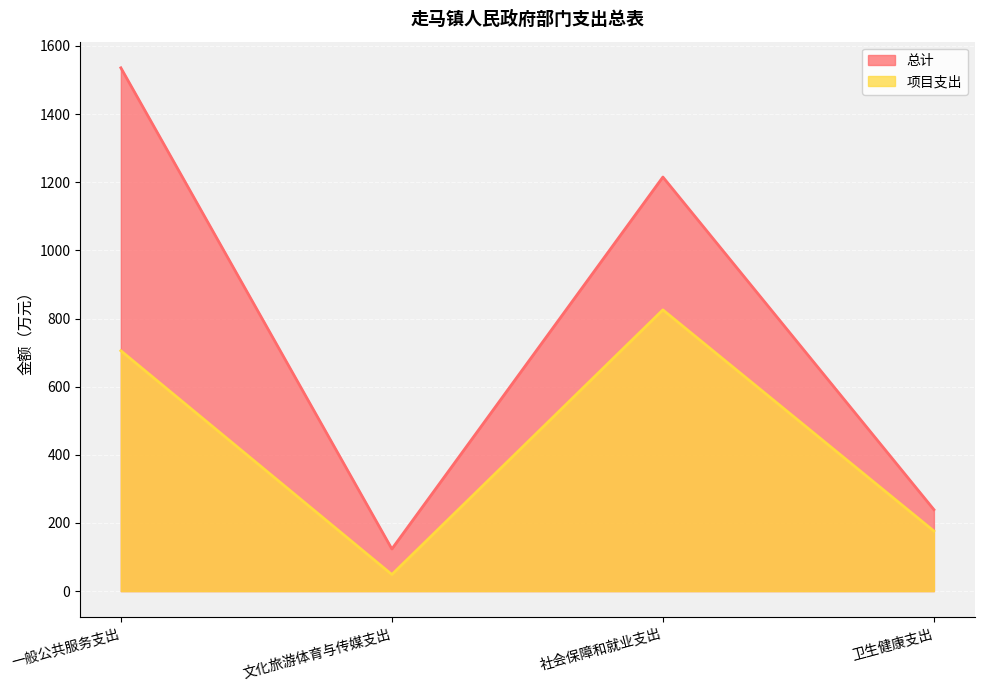

What is the value of the 项目支出 point at the 4th from the left?

176.2